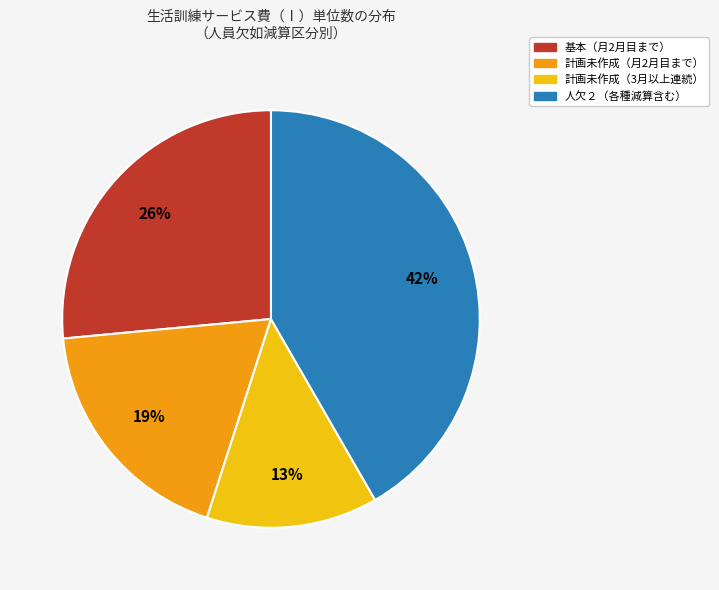

To the nearest percent, what is the average slice percentage?

25%